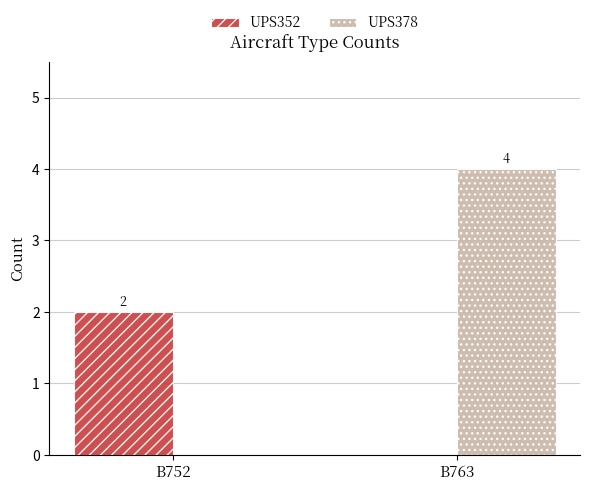

True or false: UPS378 has a value of 0 at B752.

True